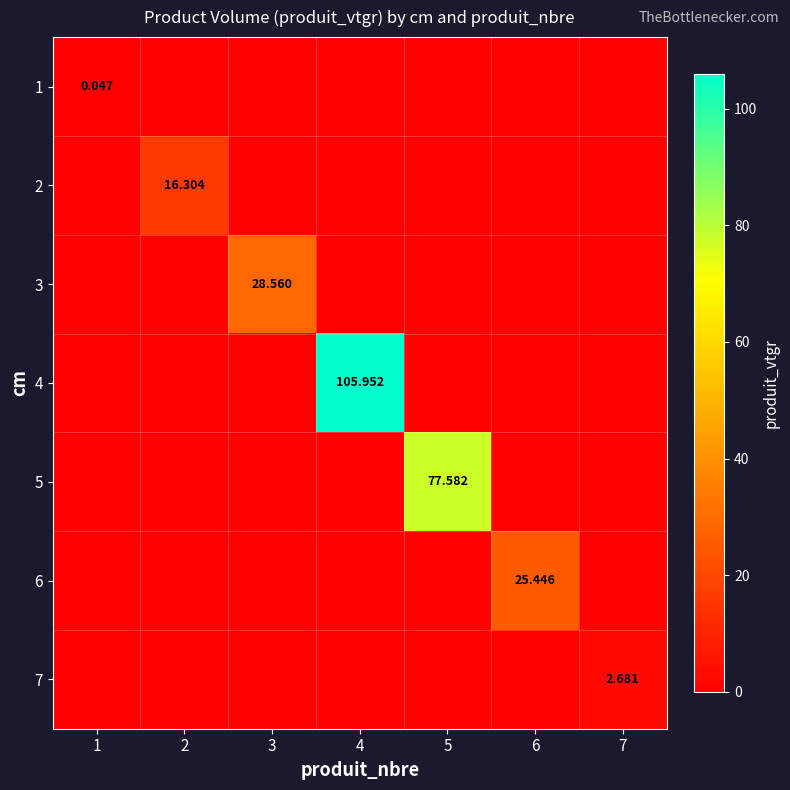

Which label corresponds to the largest value in the chart?

4